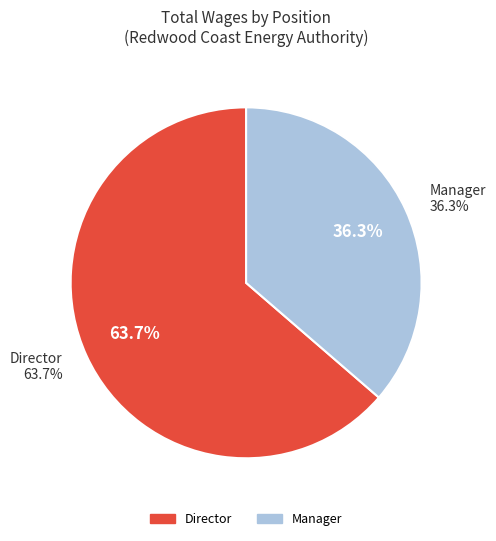

Which slice is the smallest?

Manager